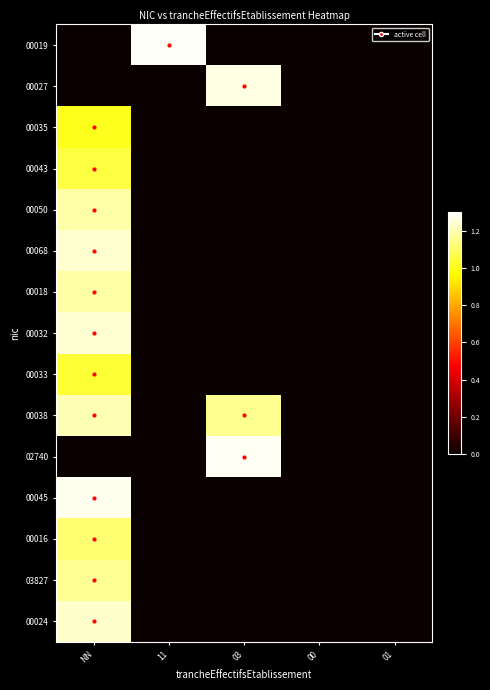

Reading right to left, what are all the values shown in this chart?

00019: 01=0.0	00=0.0	03=0.0	11=1.3	NN=0.0
00027: 01=0.0	00=0.0	03=1.3	11=0.0	NN=0.0
00035: 01=0.0	00=0.0	03=0.0	11=0.0	NN=1.0
00043: 01=0.0	00=0.0	03=0.0	11=0.0	NN=1.1
00050: 01=0.0	00=0.0	03=0.0	11=0.0	NN=1.2
00068: 01=0.0	00=0.0	03=0.0	11=0.0	NN=1.2
00018: 01=0.0	00=0.0	03=0.0	11=0.0	NN=1.2
00032: 01=0.0	00=0.0	03=0.0	11=0.0	NN=1.2
00033: 01=0.0	00=0.0	03=0.0	11=0.0	NN=1.0
00038: 01=0.0	00=0.0	03=1.2	11=0.0	NN=1.2
02740: 01=0.0	00=0.0	03=1.3	11=0.0	NN=0.0
00045: 01=0.0	00=0.0	03=0.0	11=0.0	NN=1.3
00016: 01=0.0	00=0.0	03=0.0	11=0.0	NN=1.1
03827: 01=0.0	00=0.0	03=0.0	11=0.0	NN=1.2
00024: 01=0.0	00=0.0	03=0.0	11=0.0	NN=1.2